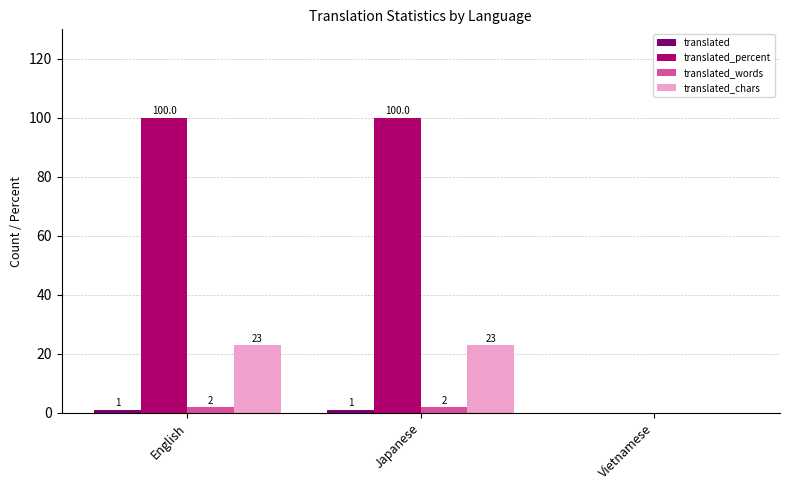

What is the greatest value displayed?

100